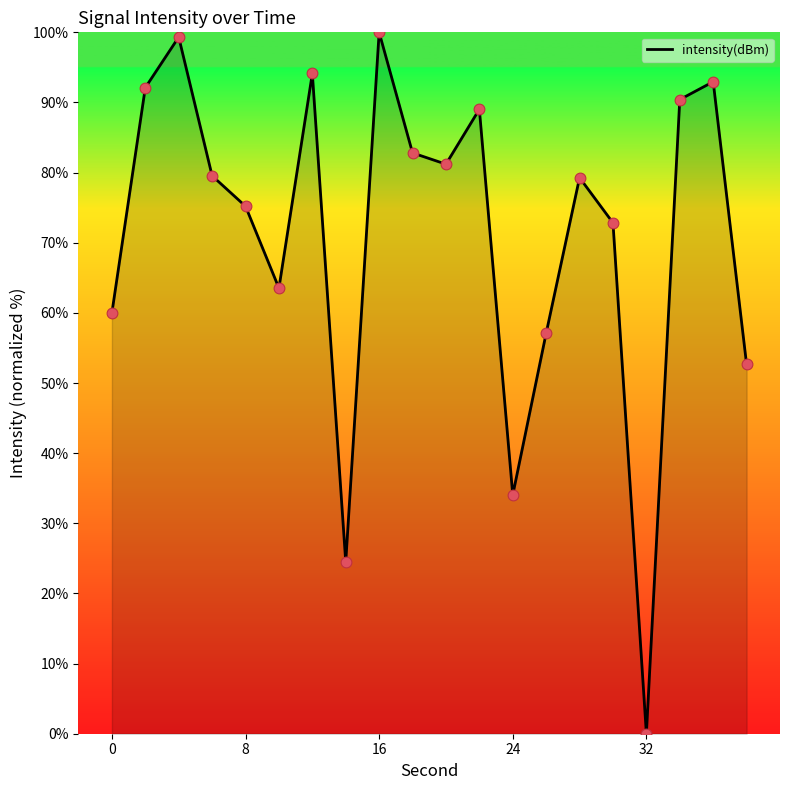

What is the difference between the maximum and minimum values?

100.0